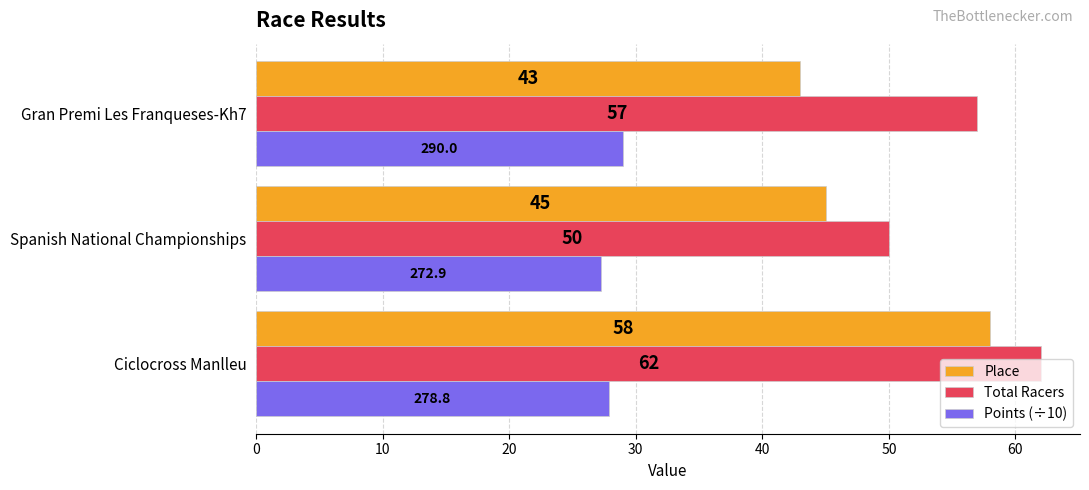

What is the sum of all Points (÷10) values?

84.2